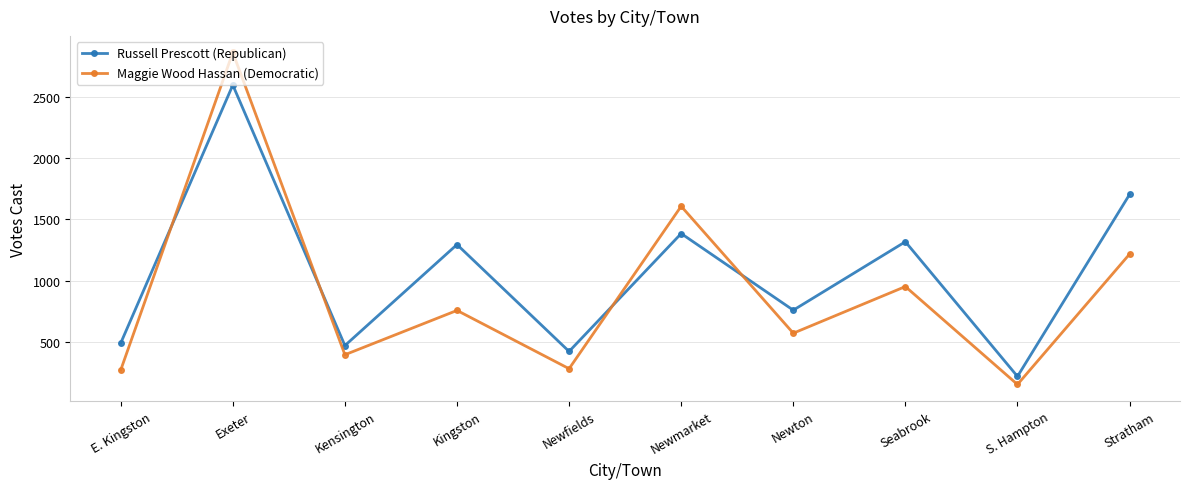

True or false: Russell Prescott (Republican) and Maggie Wood Hassan (Democratic) intersect in this chart.

True